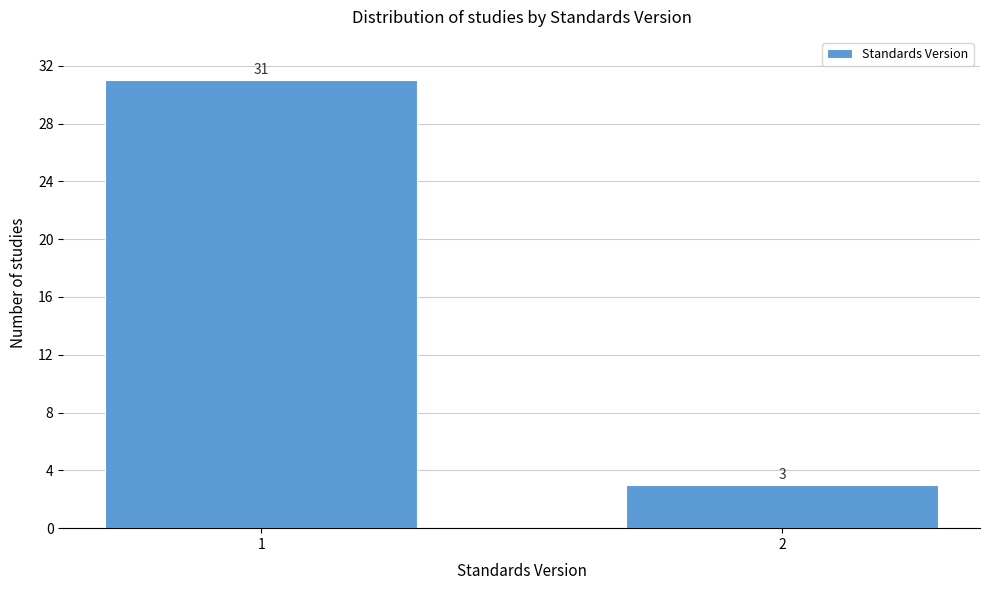

Reading left to right, list all the values displayed in this chart.

1=31	2=3